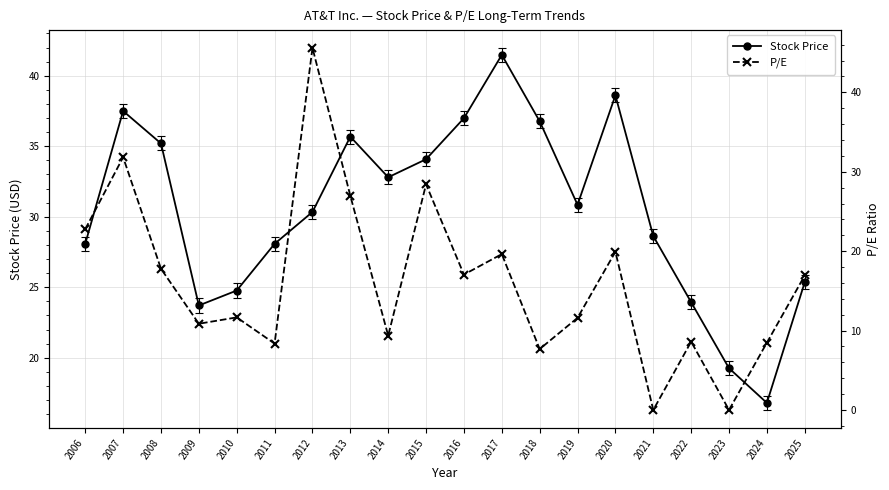

Is it true that P/E equals 0.0 at 2021?

True